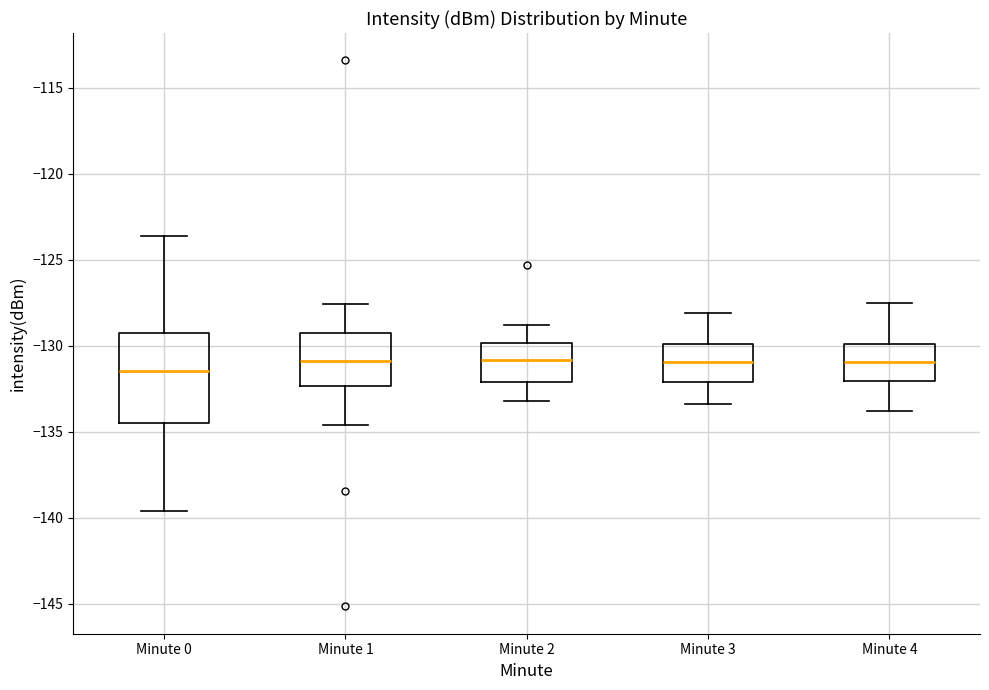

Which box has the lowest median line?

Minute 0